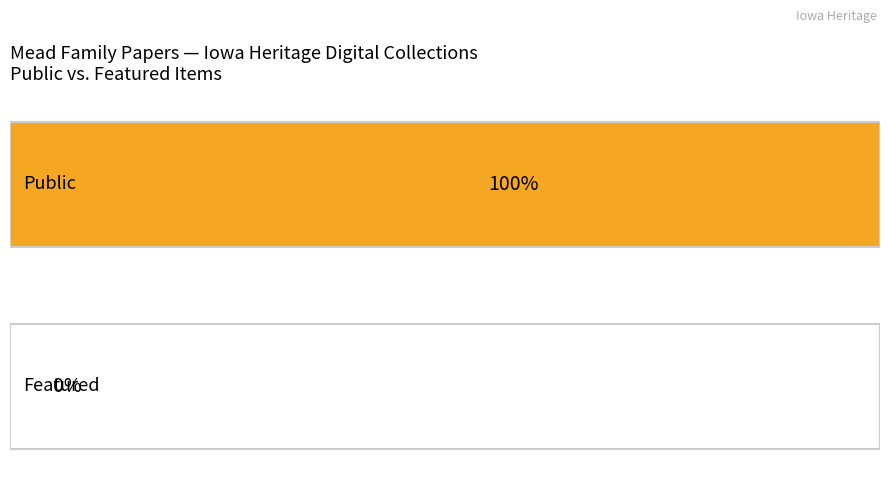

The value of public at Mead family papers, October-December 1864 is 1. True or false?

True